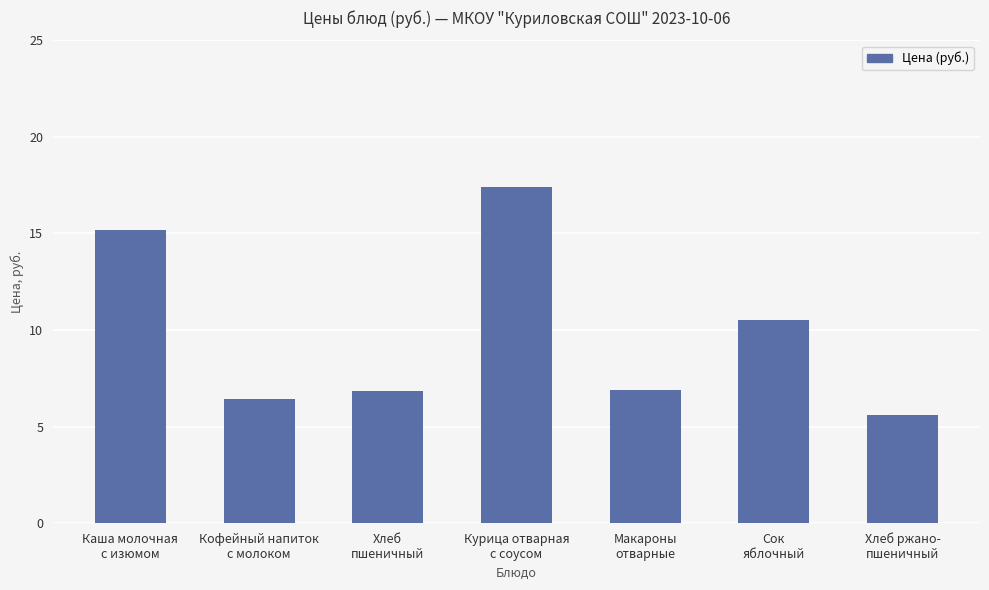

Where is the data nearest to the value 11?

Сок
яблочный